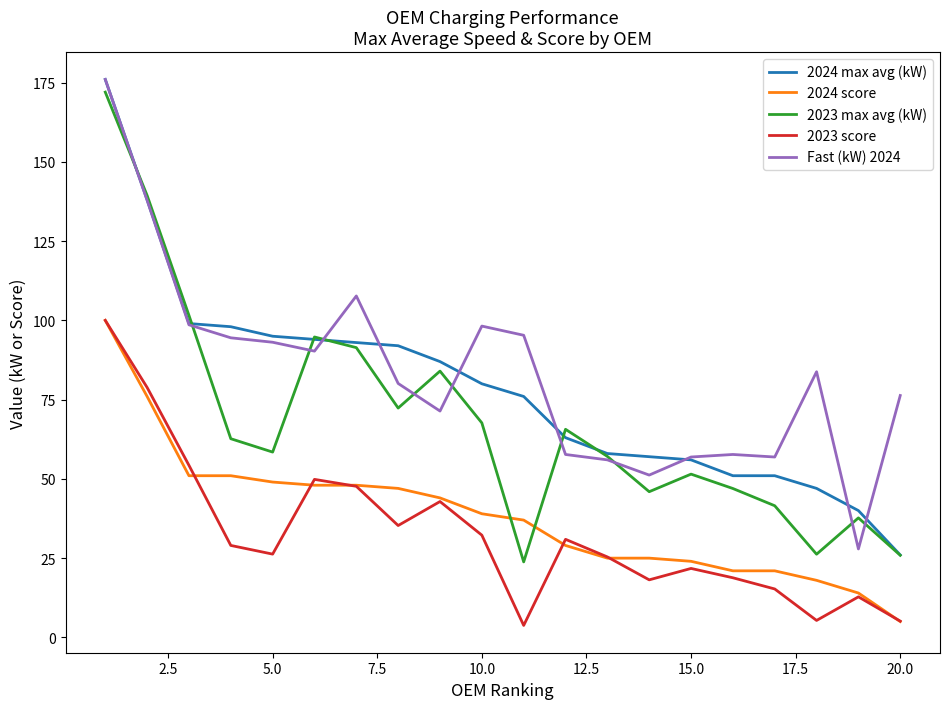

What is the maximum value for Fast (kW) 2024?

176.0